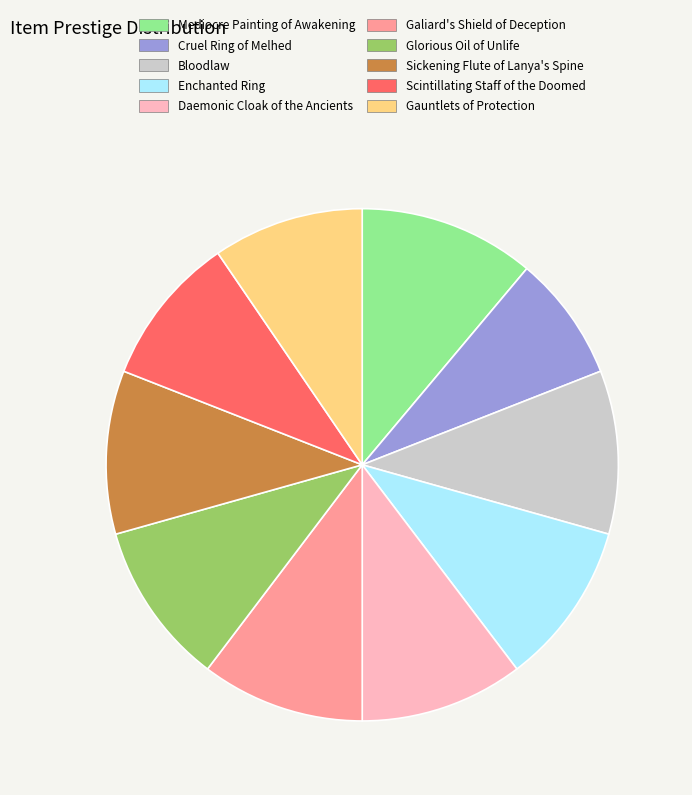

Do Gauntlets of Protection and Sickening Flute of Lanya's Spine together represent more than half of the pie?

No